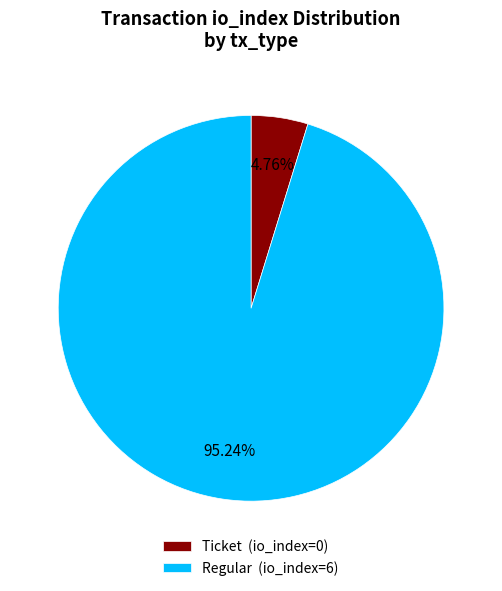

What is the smallest slice in the pie chart?

Ticket